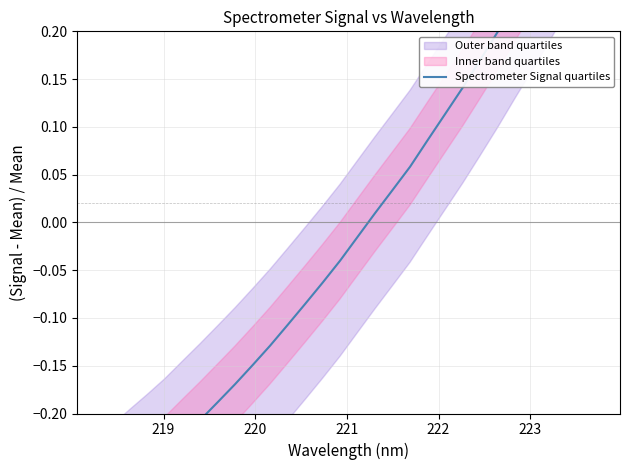

True or false: there are more than 0 points higher than both neighbors.

False